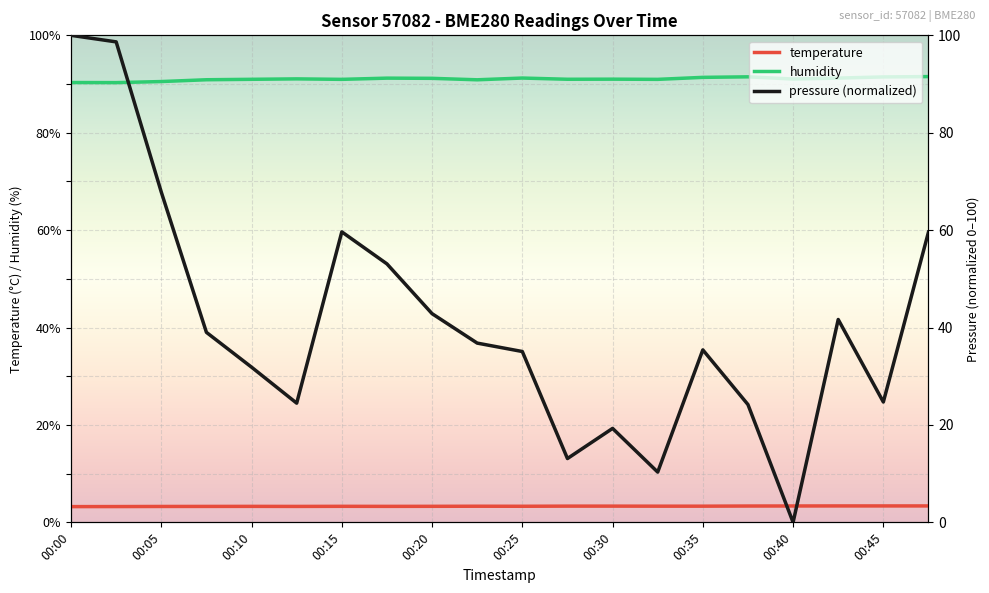

Count the number of categories in the chart.

20